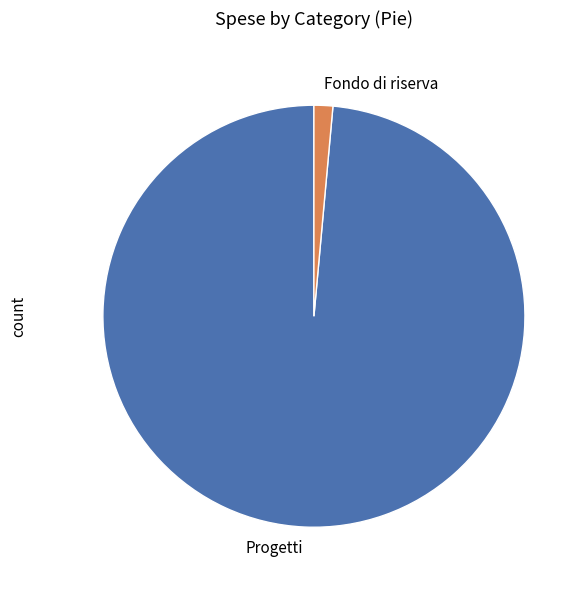

Is Fondo di riserva the majority of the pie?

No